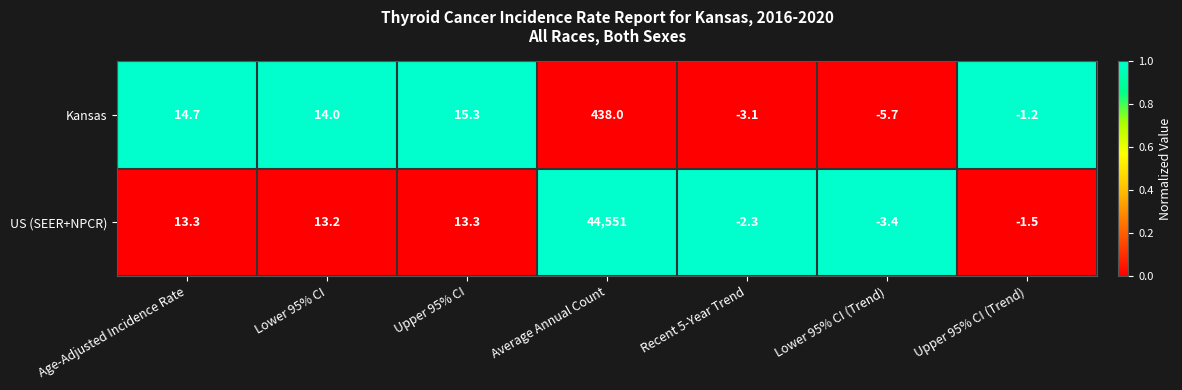

The Kansas series shows 14.7 at Age-Adjusted Incidence Rate. True or false?

True